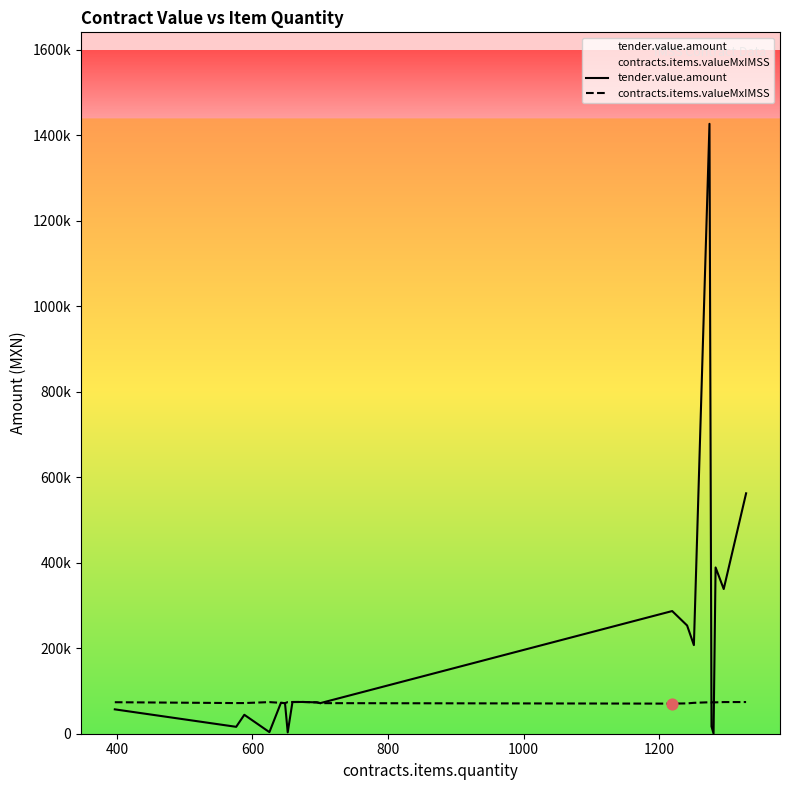

What are all the series names shown in the legend?

tender.value.amount, contracts.items.valueMxIMSS